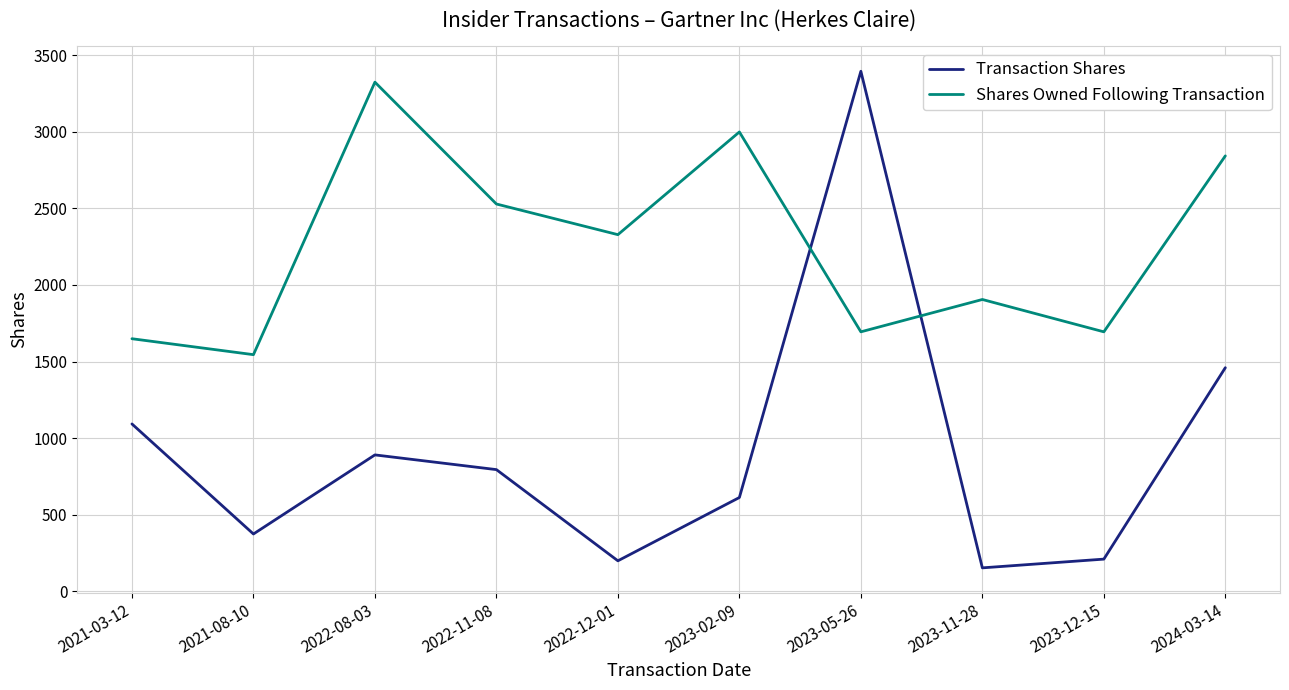

Which series changed the most between 2023-11-28 and 2024-03-14?

Transaction Shares